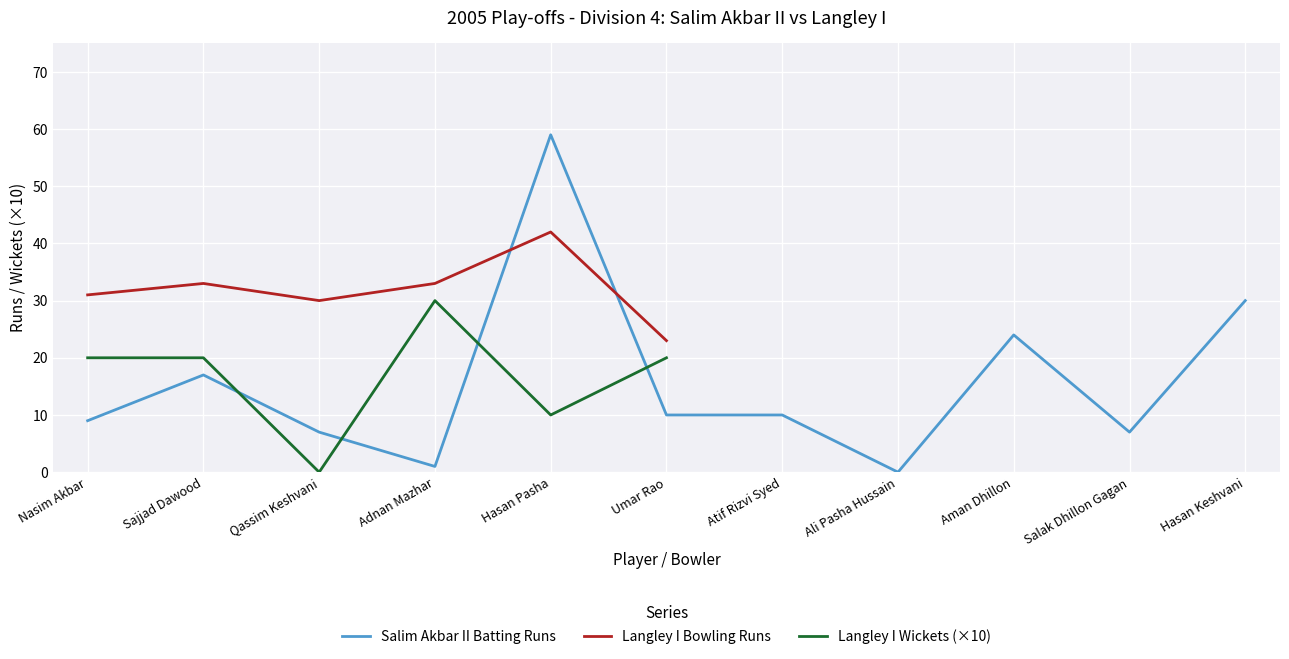

The value of Langley I Bowling (Wickets) at Hasan Pasha is 0. True or false?

False